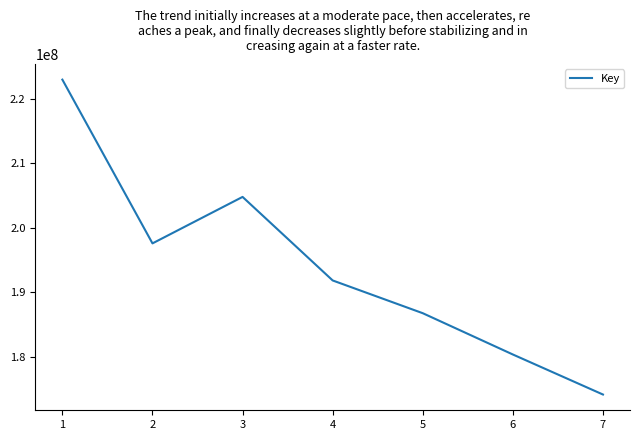

List the labels in order of value, largest first.

1, 3, 2, 4, 5, 6, 7